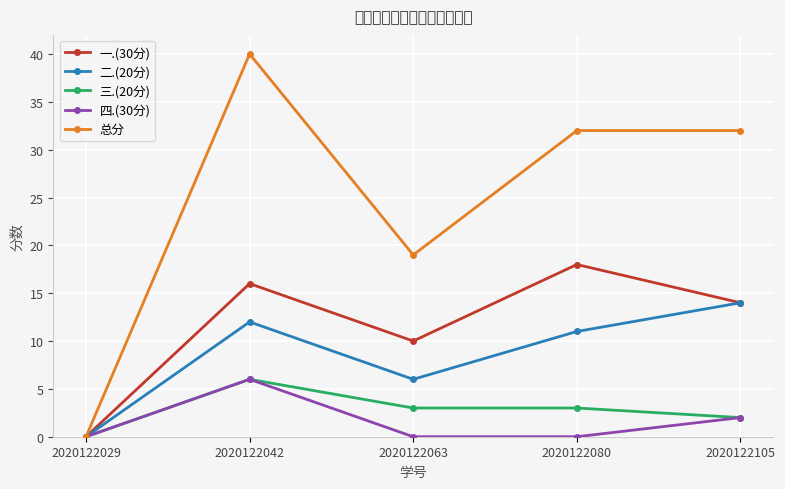

True or false: 三.(20分) has more than 0 points higher than both neighbors.

True